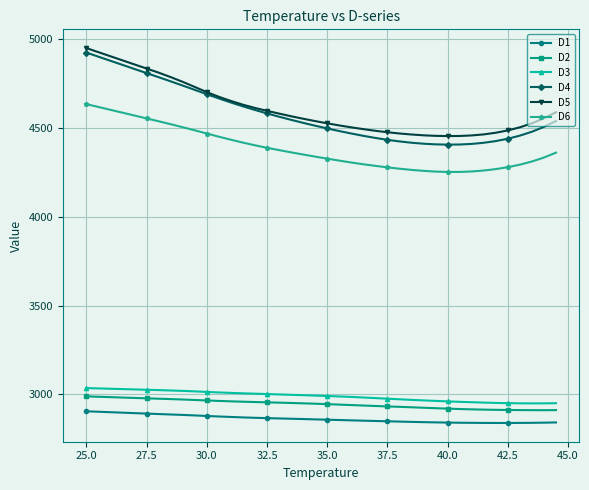

True or false: D4 and D2 intersect in this chart.

False